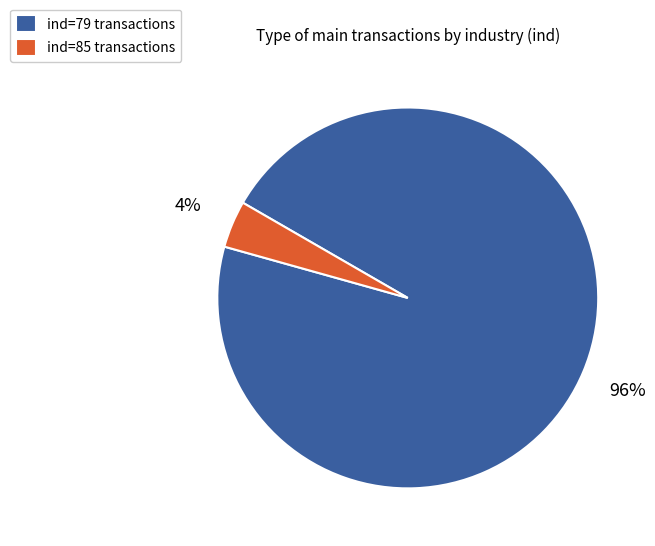

Which slice is the largest?

ind=79 transactions